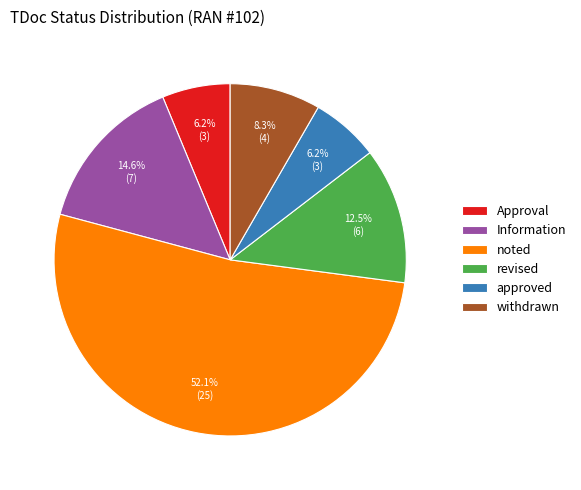

What percentage is NOT represented by revised?

87.5%